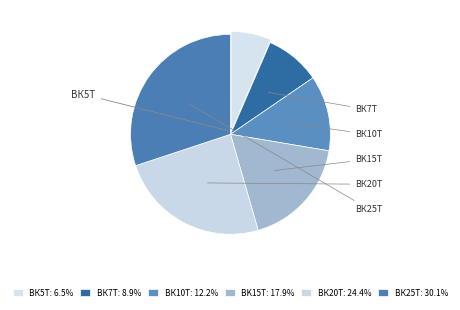

To the nearest percent, what percentage of the pie is ВК7Т?

9%